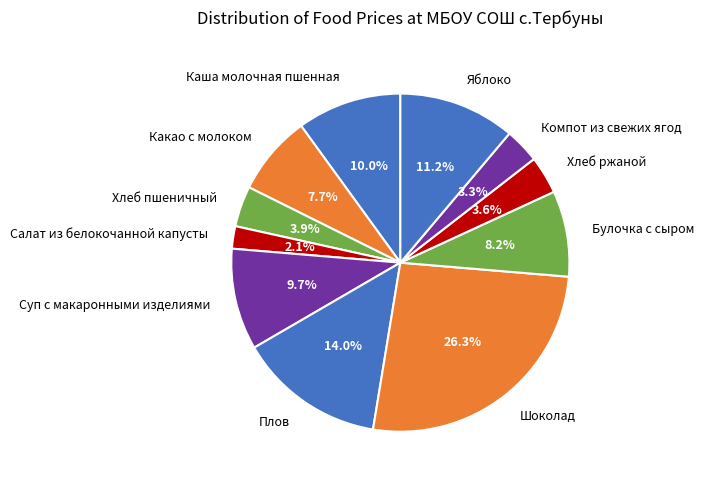

Is there any slice that represents more than half of the pie?

No